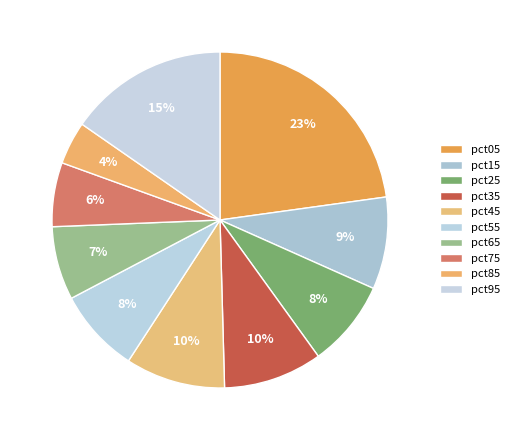

Is it true that pct05 is 36% of the pie?

False